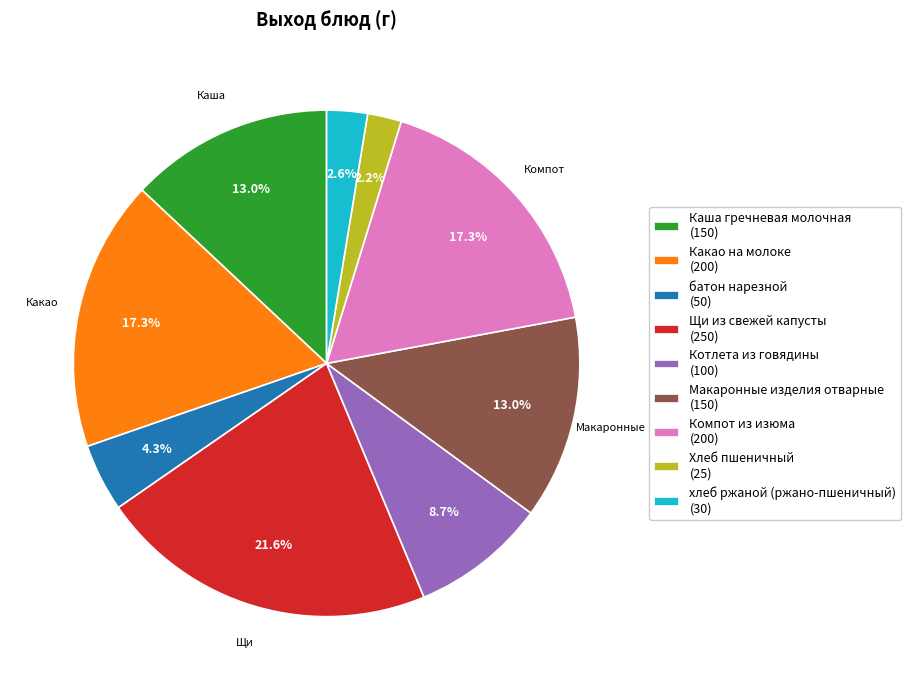

True or false: Каша гречневая молочная accounts for 13% of the total.

True